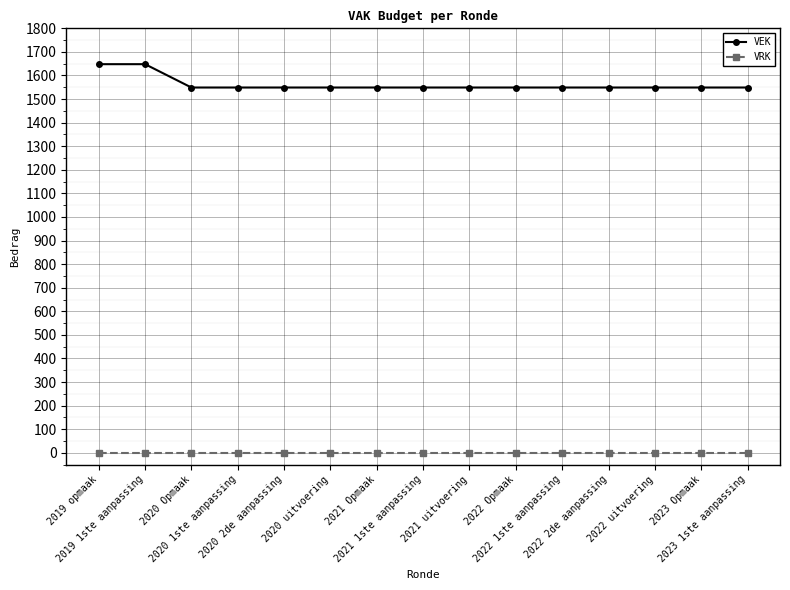

Is this an area chart (filled region under the line)?

No